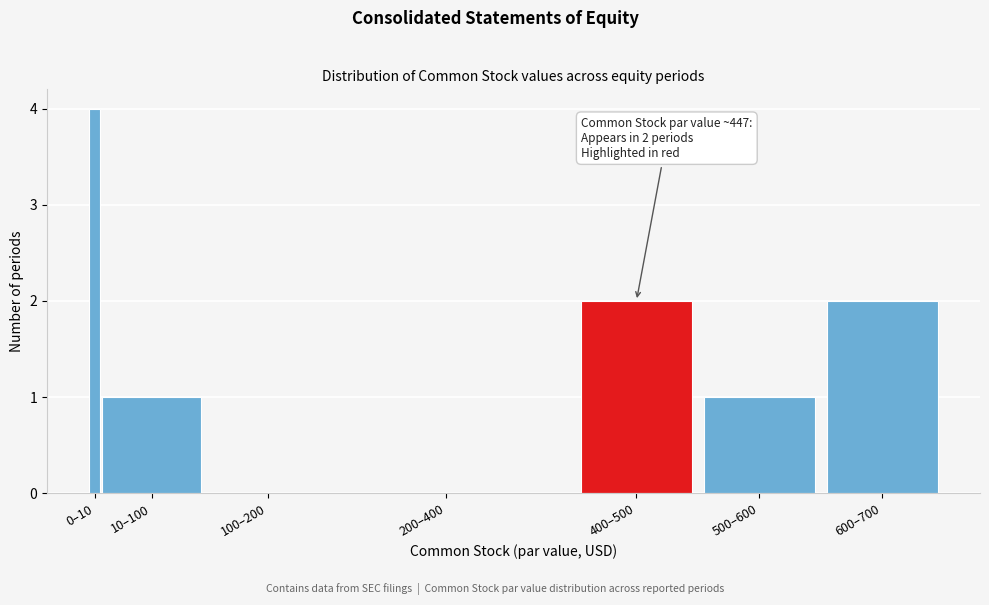

Reading left to right, what are all the values shown in this chart?

0–10=4	10–100=1	100–200=0	200–400=0	400–500=2	500–600=1	600–700=2